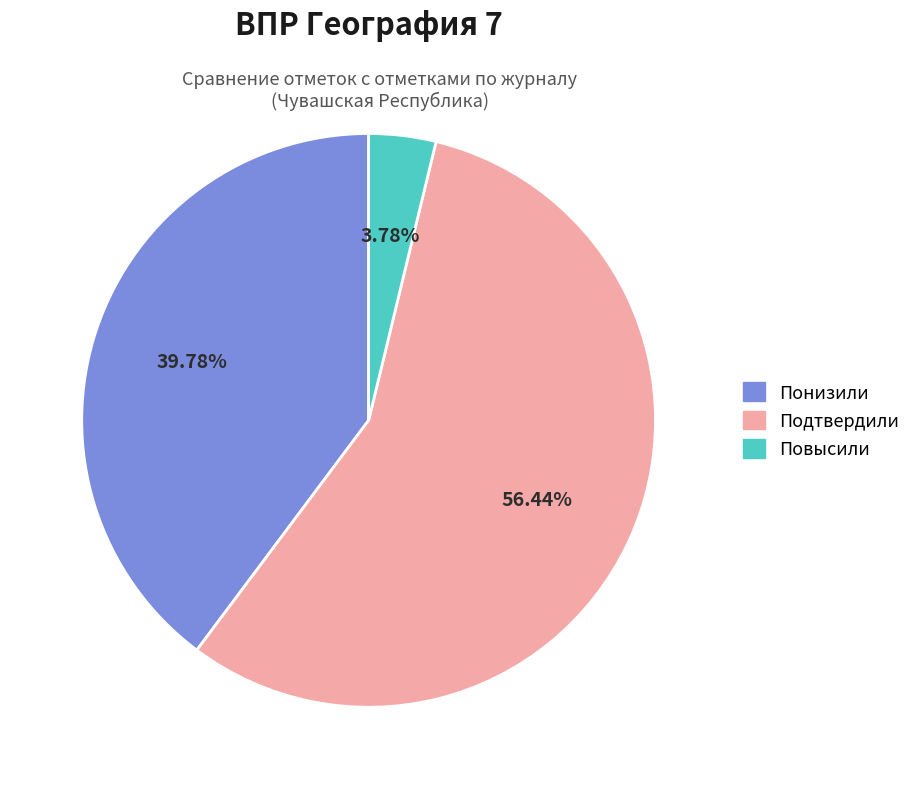

To the nearest percent, what is the average slice percentage?

33%